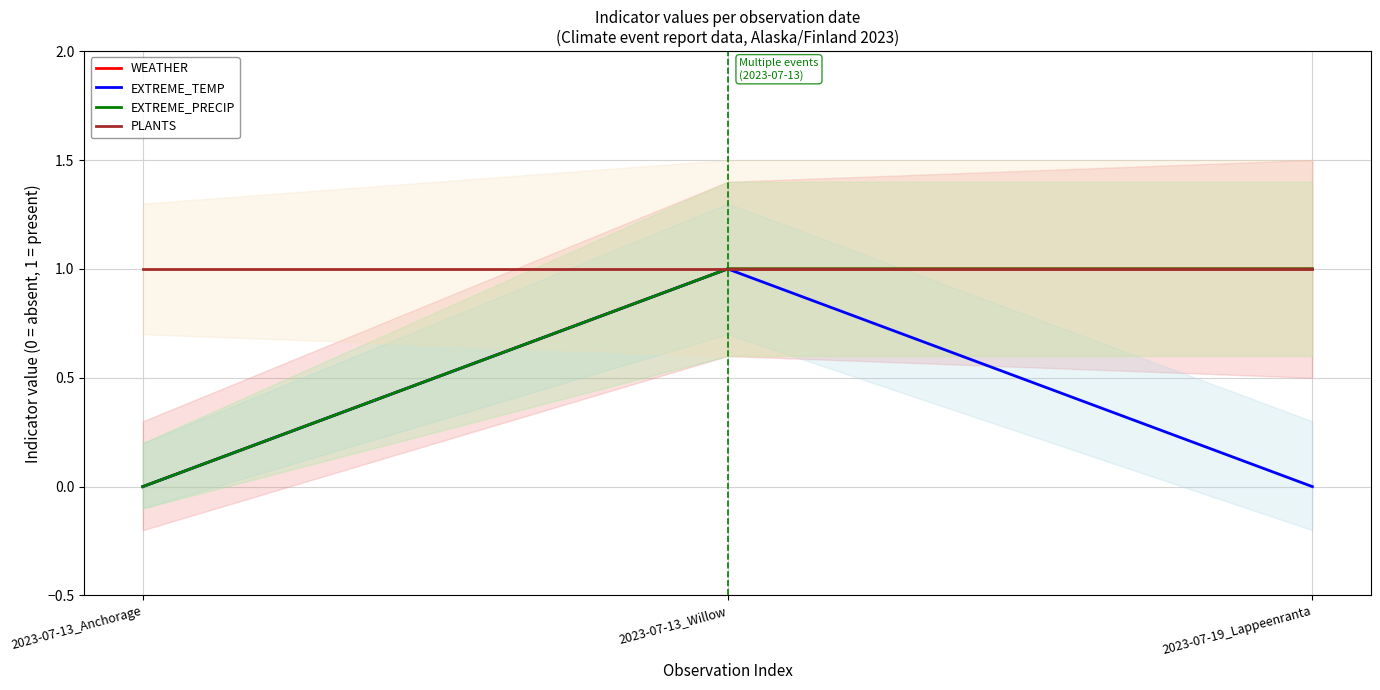

At how many categories does at least one series exceed 0?

3